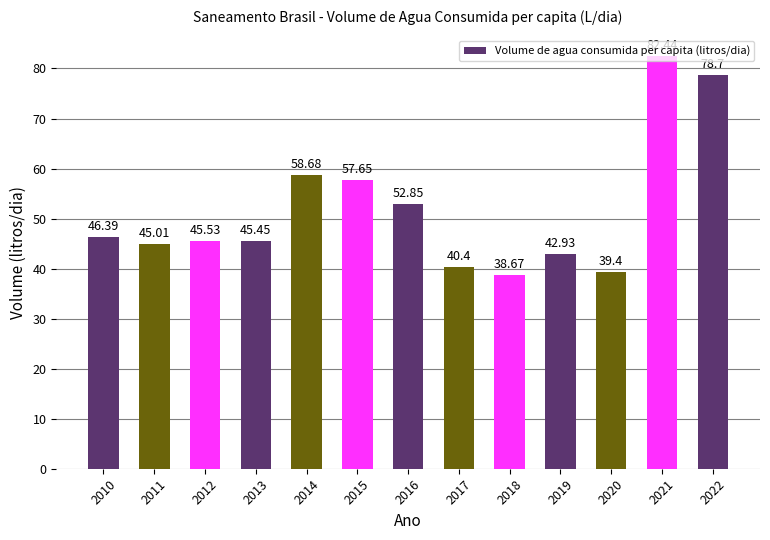

List the labels in order of value, largest first.

2021, 2022, 2014, 2015, 2016, 2010, 2012, 2013, 2011, 2019, 2017, 2020, 2018